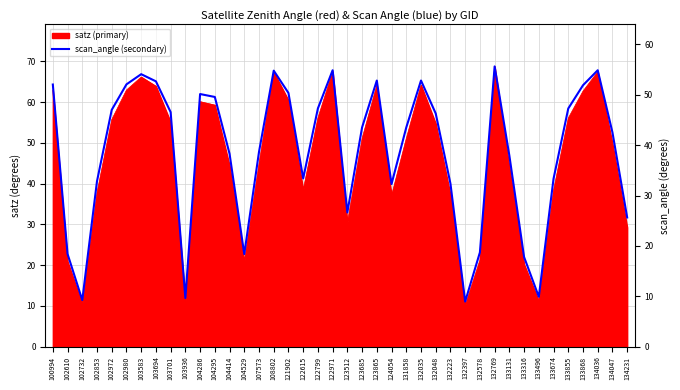

Is it true that the value at 104295 is 49.6?

True